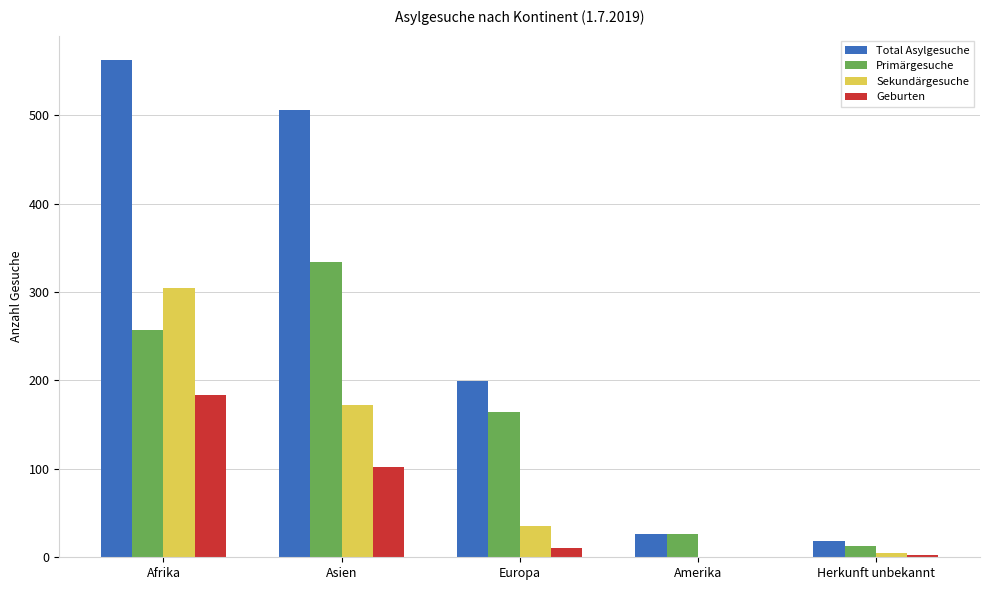

Which series has the largest range (max minus min)?

Total Asylgesuche